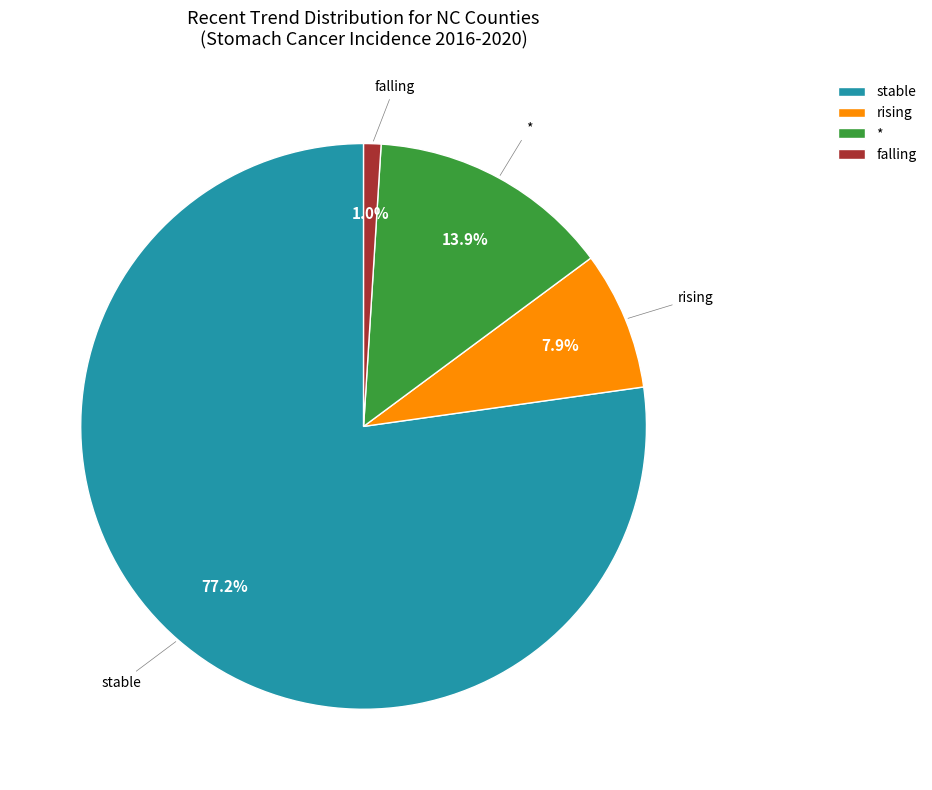

What is the ratio of the value at * to the value at stable?

0.2